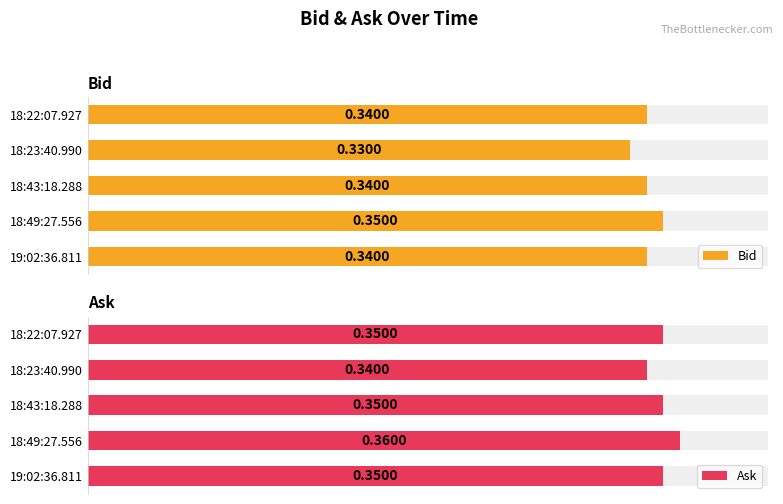

Does the chart contain stacked bars?

No